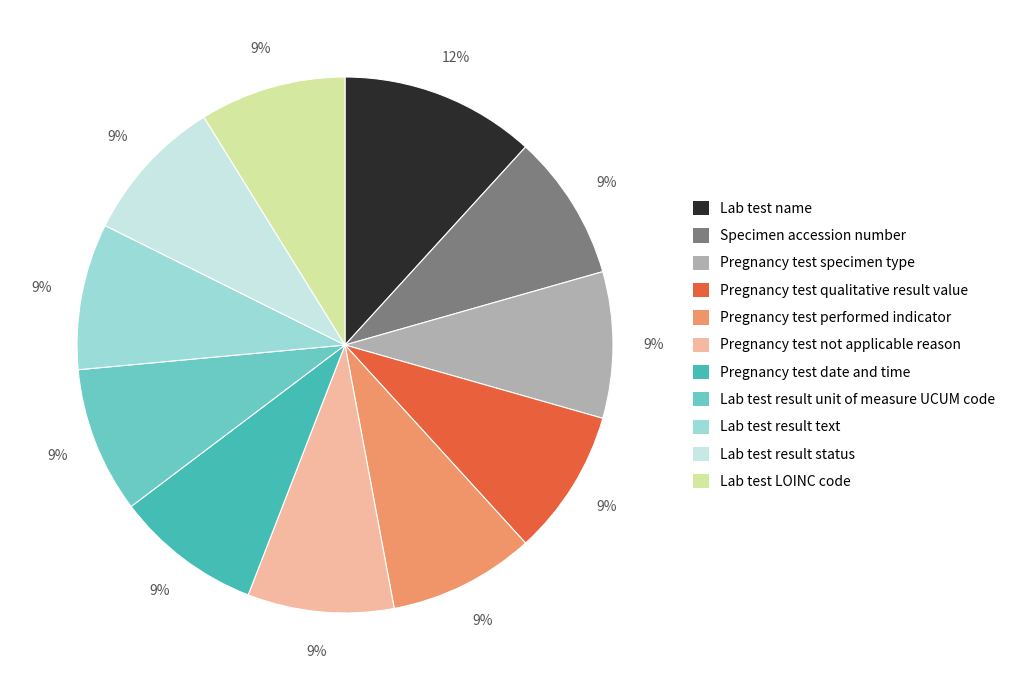

Is there a majority slice in this chart?

No